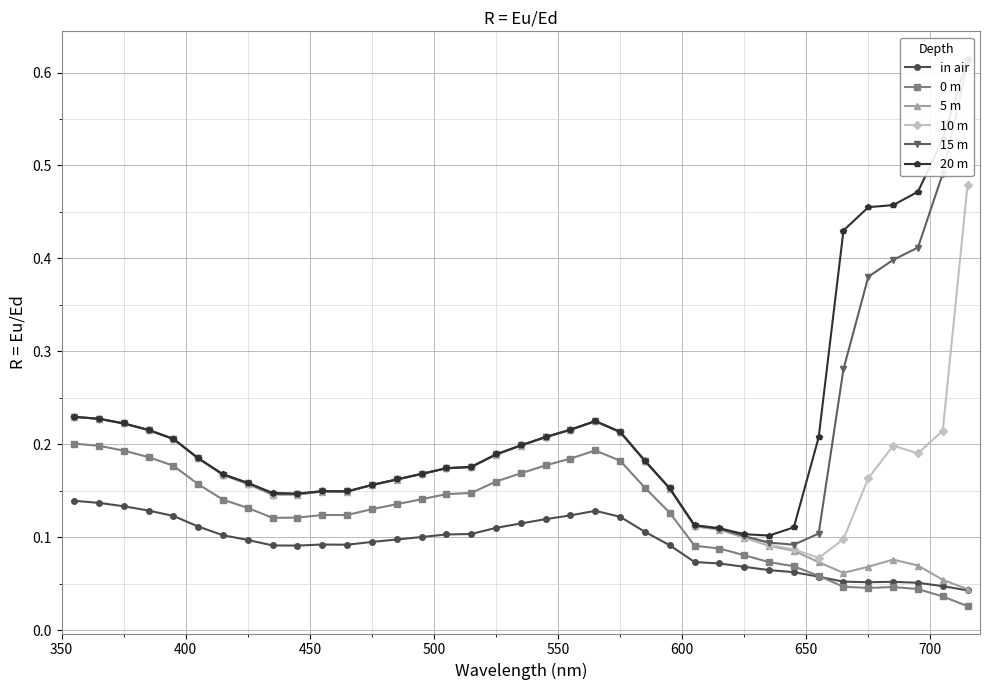

Count the 0 m values in the range 0 to 1.

37